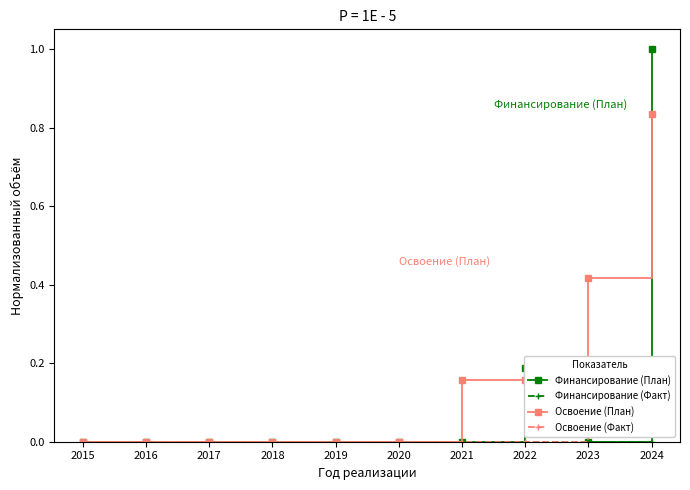

What is the maximum value shown in the chart?

1.0